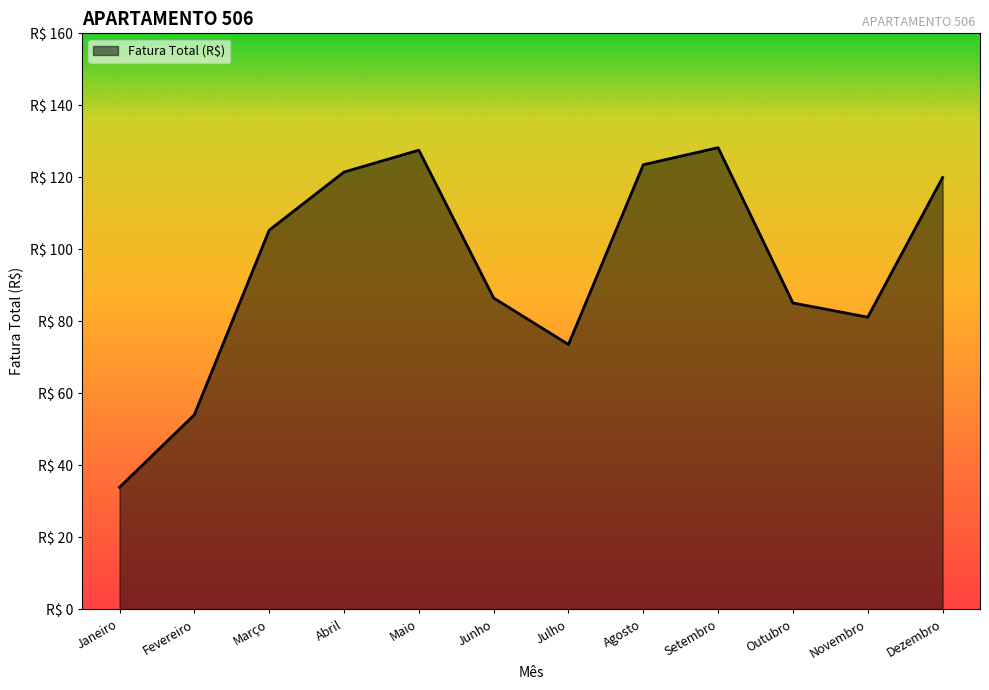

Does the chart display data point markers on the line(s)?

No